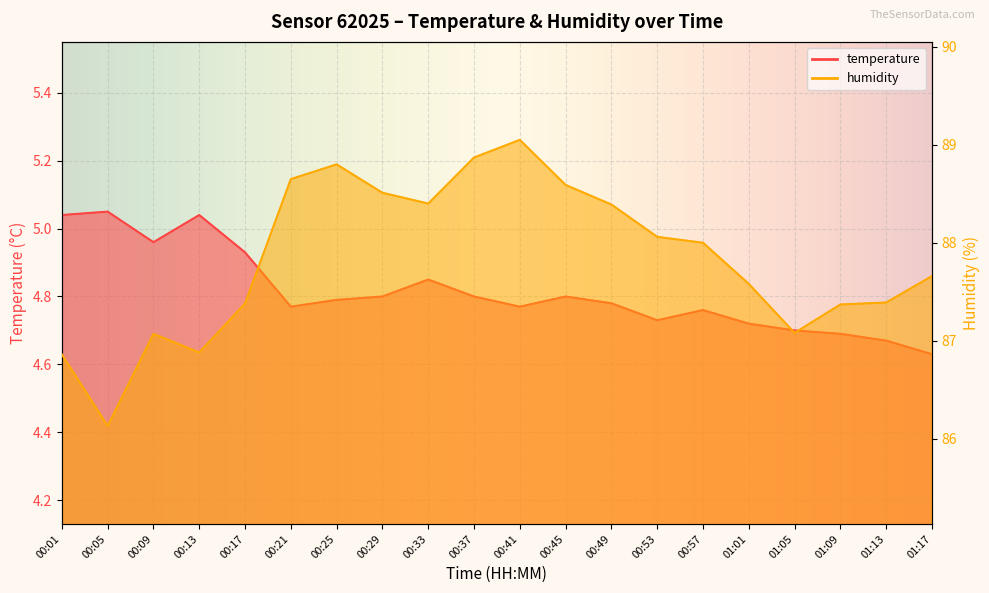

What is the sum of the humidity values at 01:17 and 00:05?

173.8